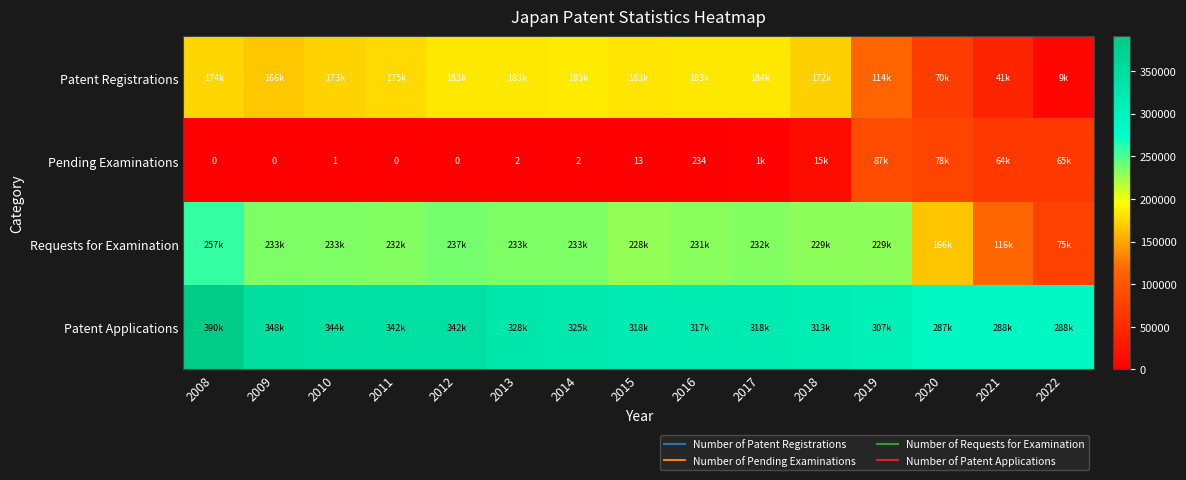

Is the value of Patent Registrations at 2013 greater than the value of Pending Examinations at 2015?

Yes